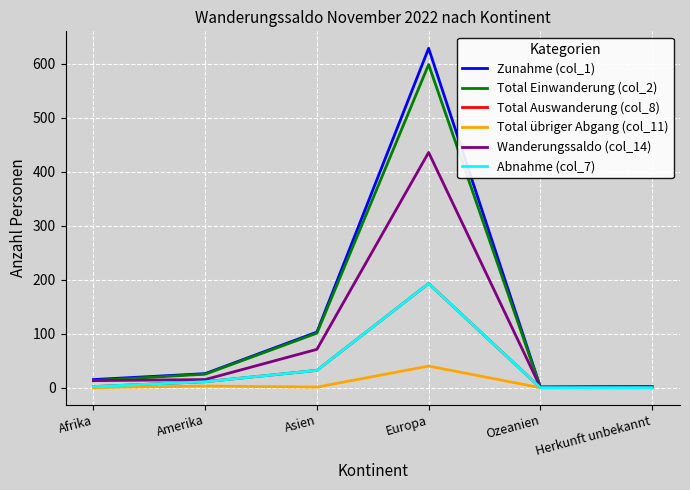

What is the label of the 6th point from the left?

Herkunft unbekannt